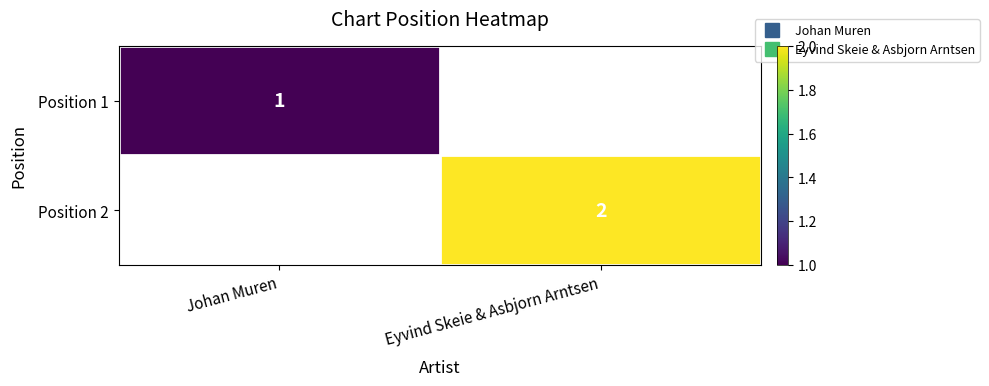

How many positive values does the Position 1 series have?

1